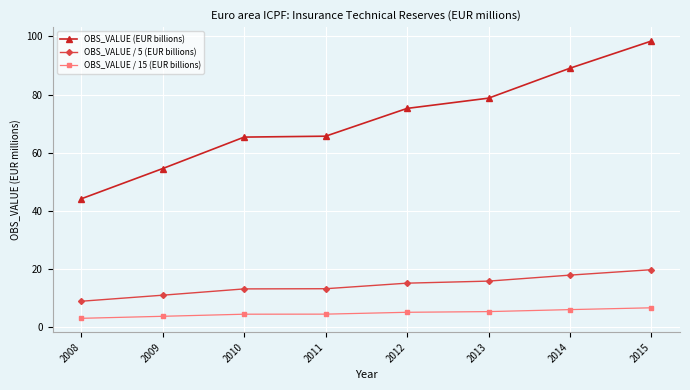

What is the total value across all series at 2014?

112.8